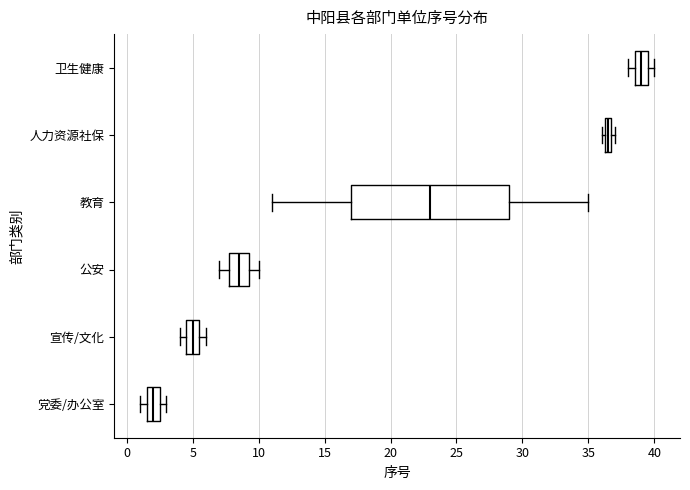

Which box has the furthest to the right median line?

卫生健康